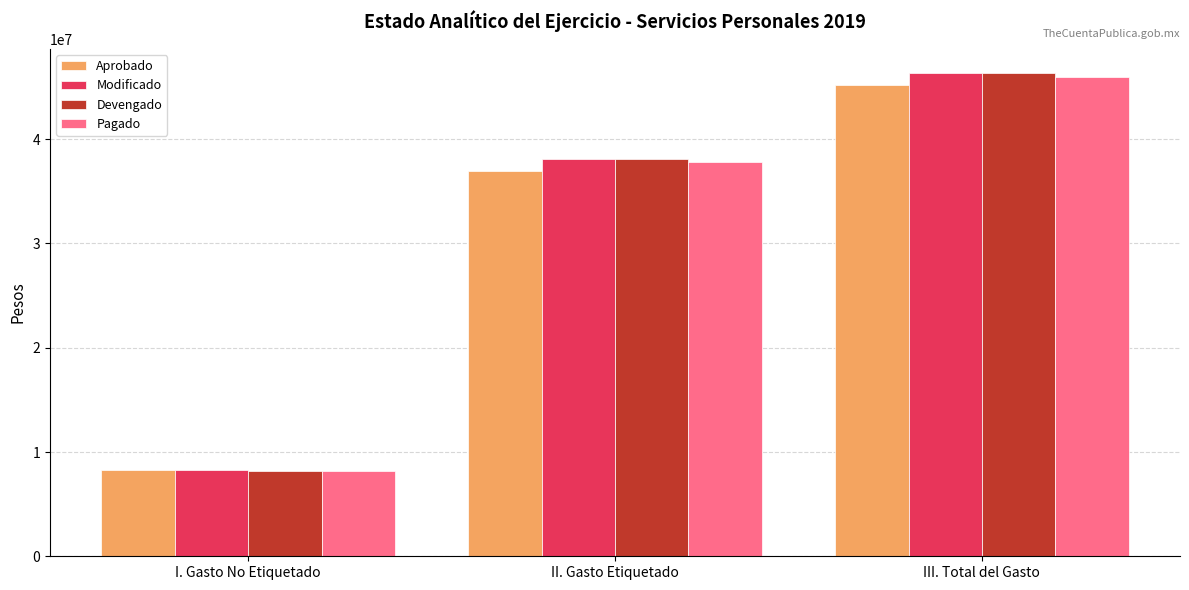

At which label does Modificado reach its peak?

III. Total del Gasto